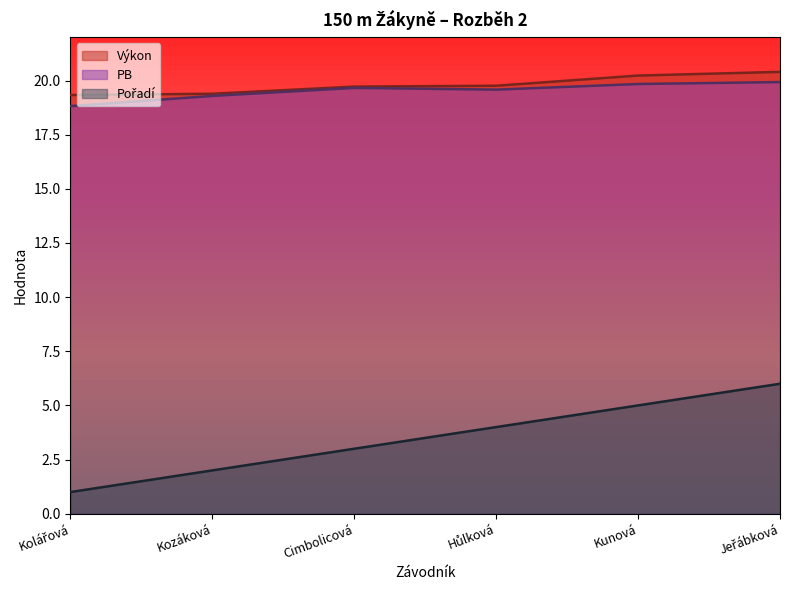

At which category does PB reach its first local valley?

Hůlková